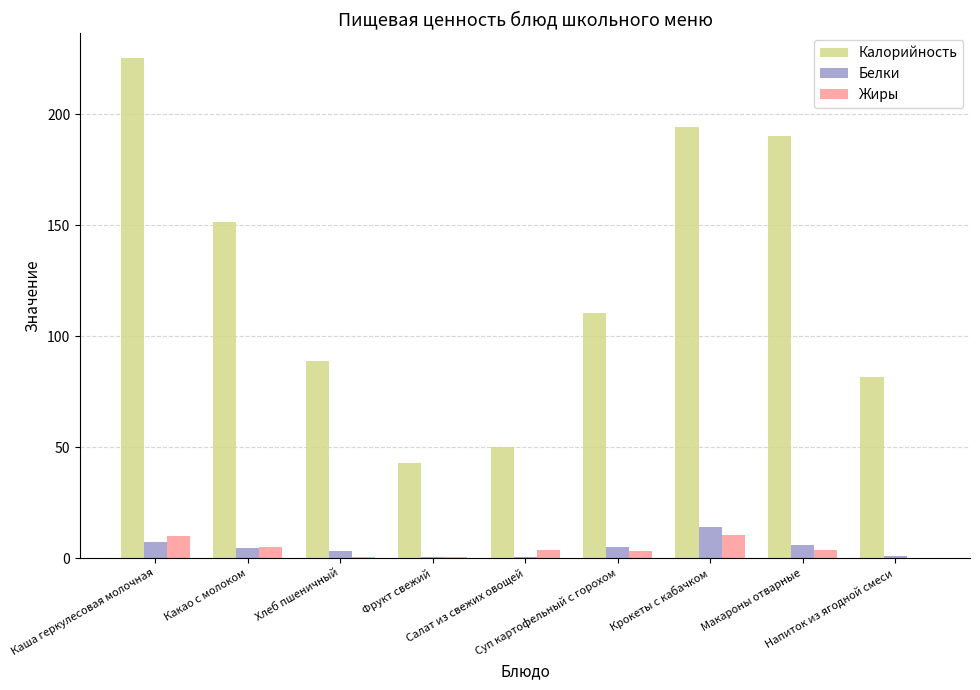

What is the maximum value shown in the chart?

225.2